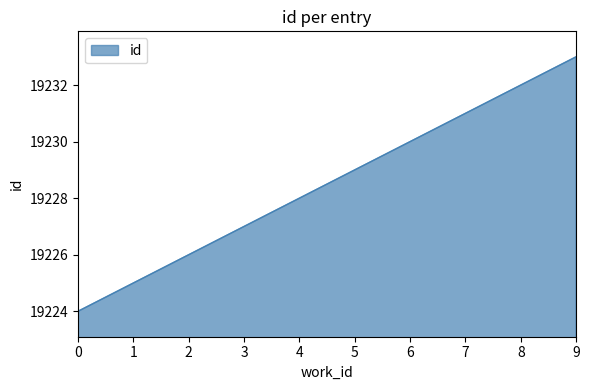

What is the approximate value at 5?

19229